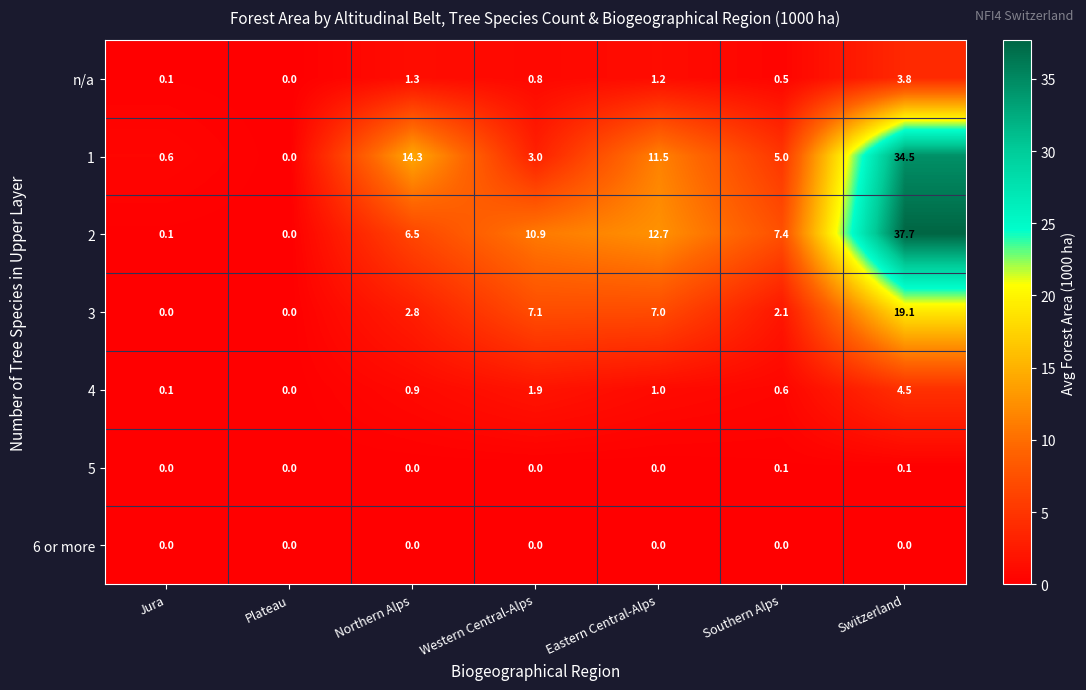

What is the spread (max minus min) of values at Eastern Central-Alps?

12.7